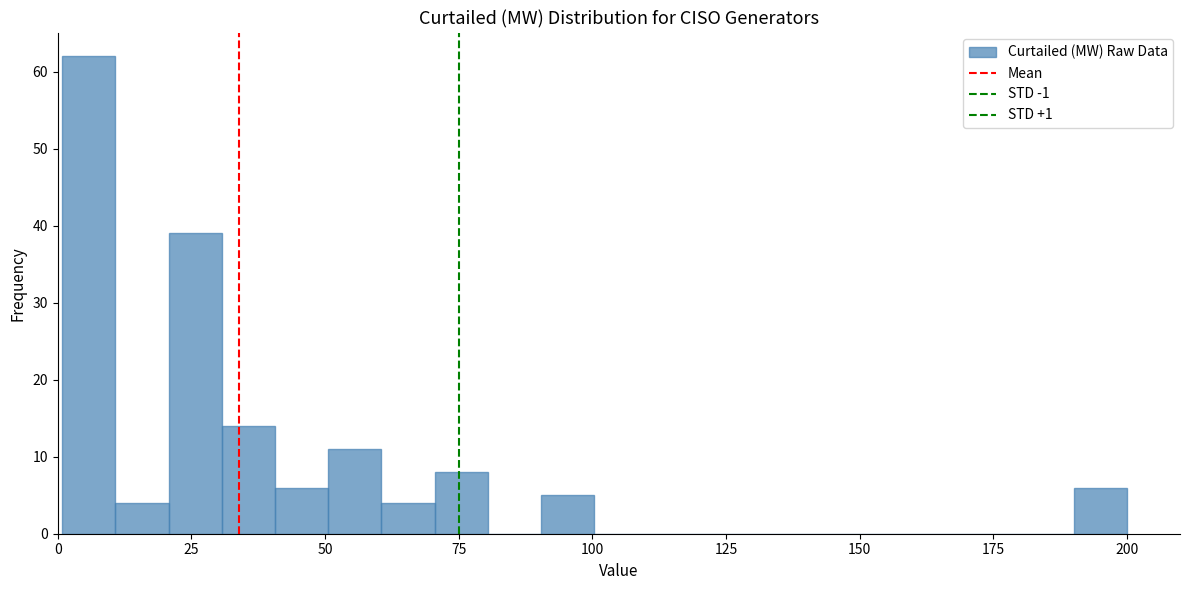

Around what value on the x-axis is the tallest bar? Give the approximate position of its centre, as read against the axis.

5